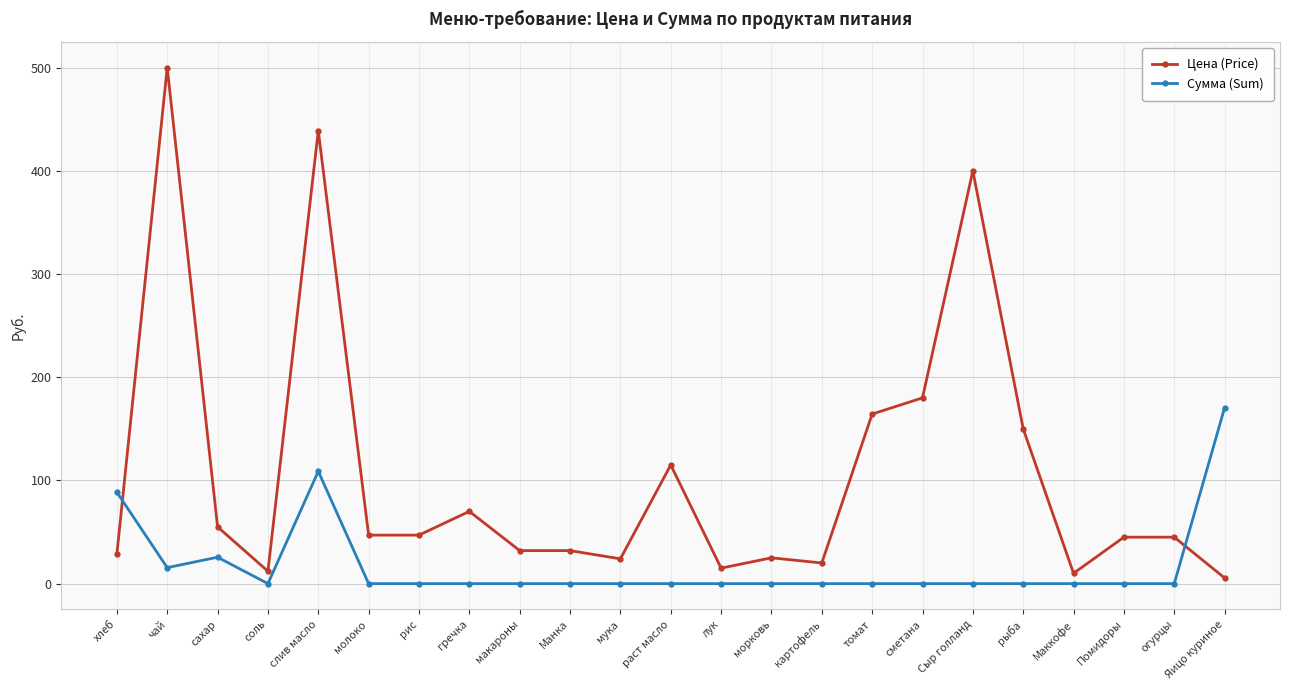

What is the value of the Цена (Price) point at the 6th from the left?

47.0